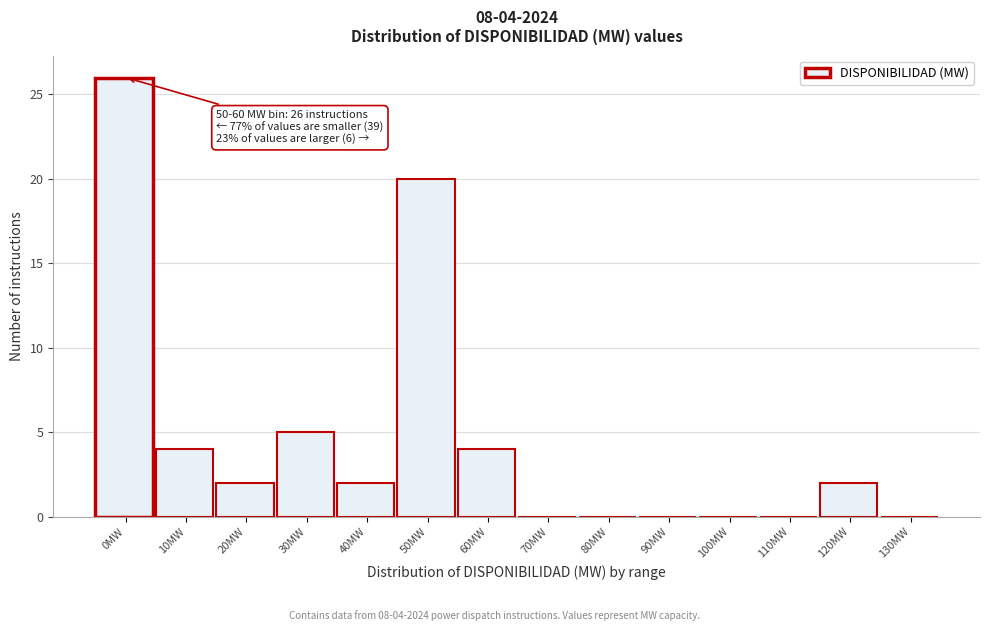

Reading left to right, list all the values displayed in this chart.

0MW=26	10MW=4	20MW=2	30MW=5	40MW=2	50MW=20	60MW=4	70MW=0	80MW=0	90MW=0	100MW=0	110MW=0	120MW=2	130MW=0